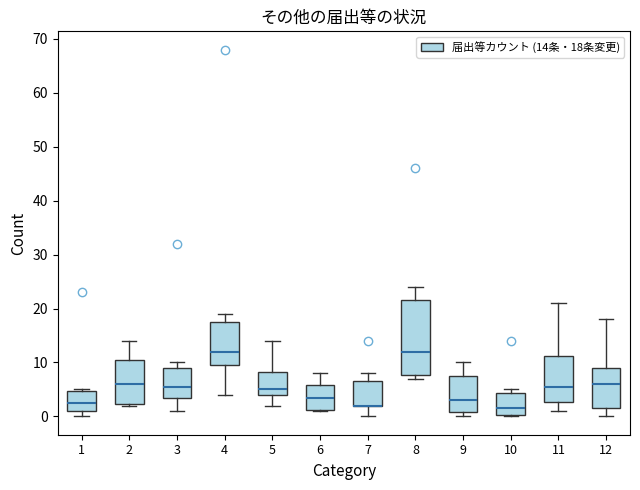

Where is the upper edge of the box at x = 5 on the y-axis? The values are not printed on the chart, so give them approximately, as read against the axis.

8